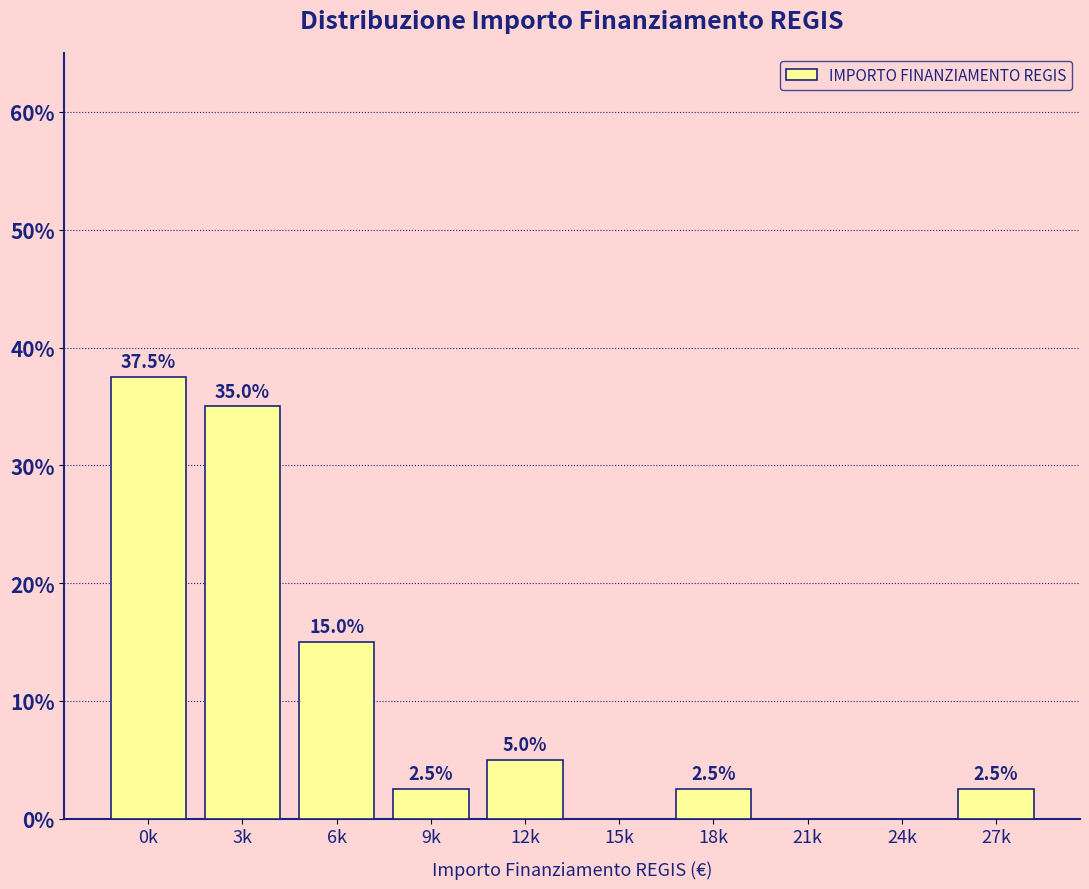

Reading left to right, list all the values displayed in this chart.

0k=37.5	3k=35.0	6k=15.0	9k=2.5	12k=5.0	15k=0.0	18k=2.5	21k=0.0	24k=0.0	27k=2.5